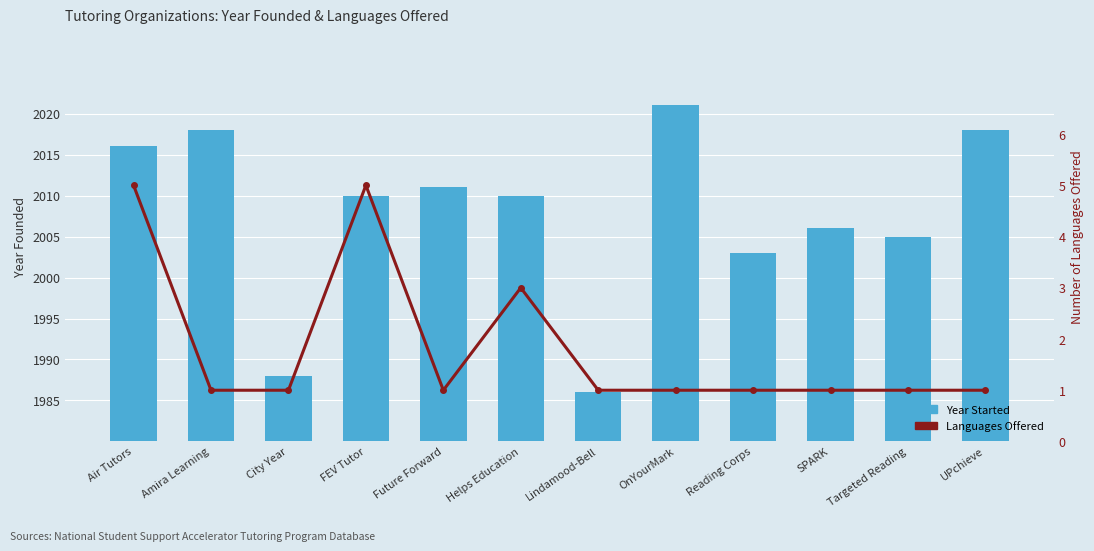

The Year Started series shows 2005 at Targeted Reading. True or false?

True